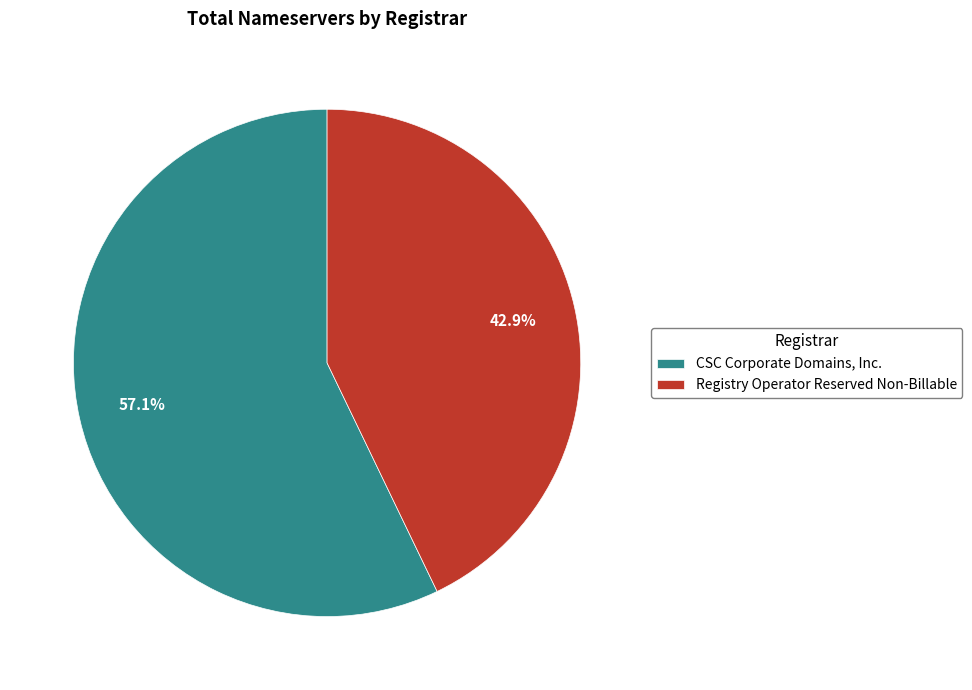

True or false: Registry Operator Reserved Non-Billable accounts for 43% of the total.

True